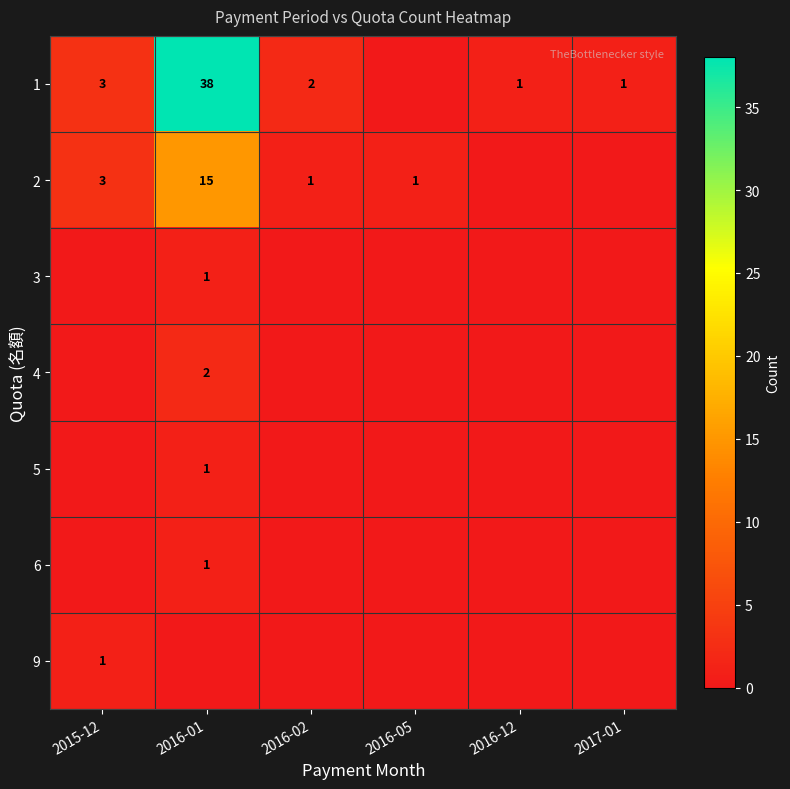

Is it true that 6 equals 0 at 2016-01?

False